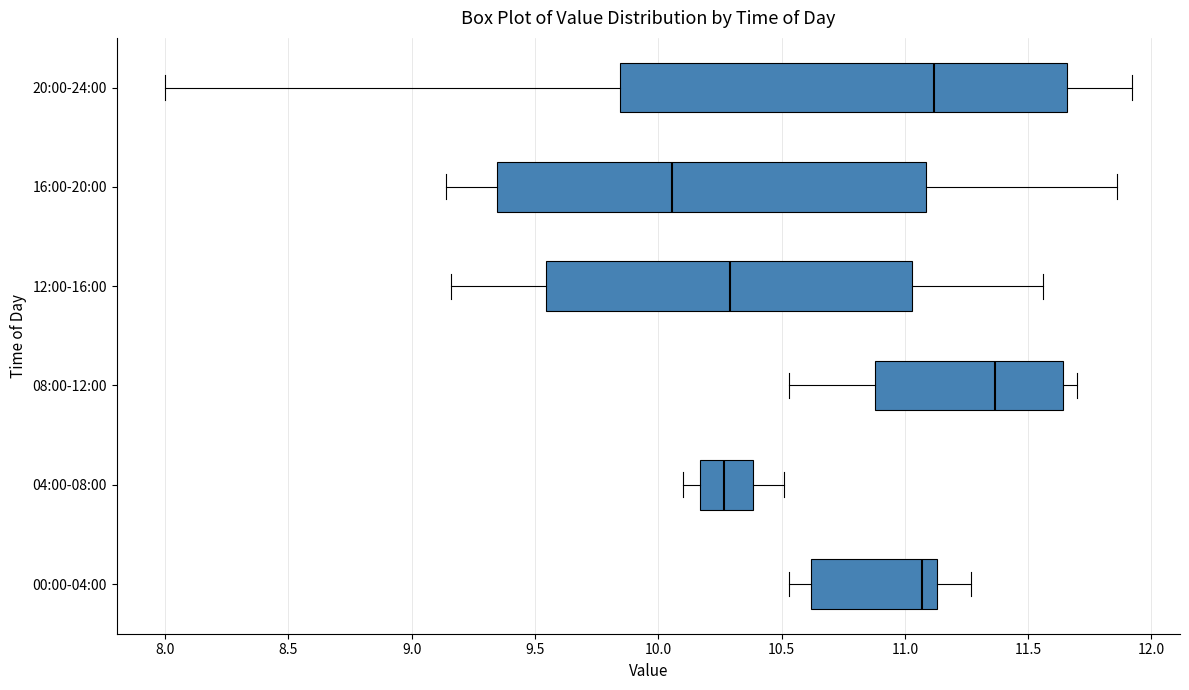

Reading bottom to top, transcribe this box plot: for each box, give where its median line is, the range the box spans, and where its two whiskers end, as read against the x-axis. The values are not printed on the chart, so give them approximately, as read against the axis.

00:00-04:00: median 11.05, box 10.60 to 11.15, whiskers 10.55 to 11.25
04:00-08:00: median 10.25, box 10.15 to 10.40, whiskers 10.10 to 10.50
08:00-12:00: median 11.35, box 10.90 to 11.65, whiskers 10.55 to 11.70
12:00-16:00: median 10.30, box 9.55 to 11.05, whiskers 9.15 to 11.55
16:00-20:00: median 10.05, box 9.35 to 11.10, whiskers 9.15 to 11.85
20:00-24:00: median 11.10, box 9.85 to 11.65, whiskers 8.00 to 11.90